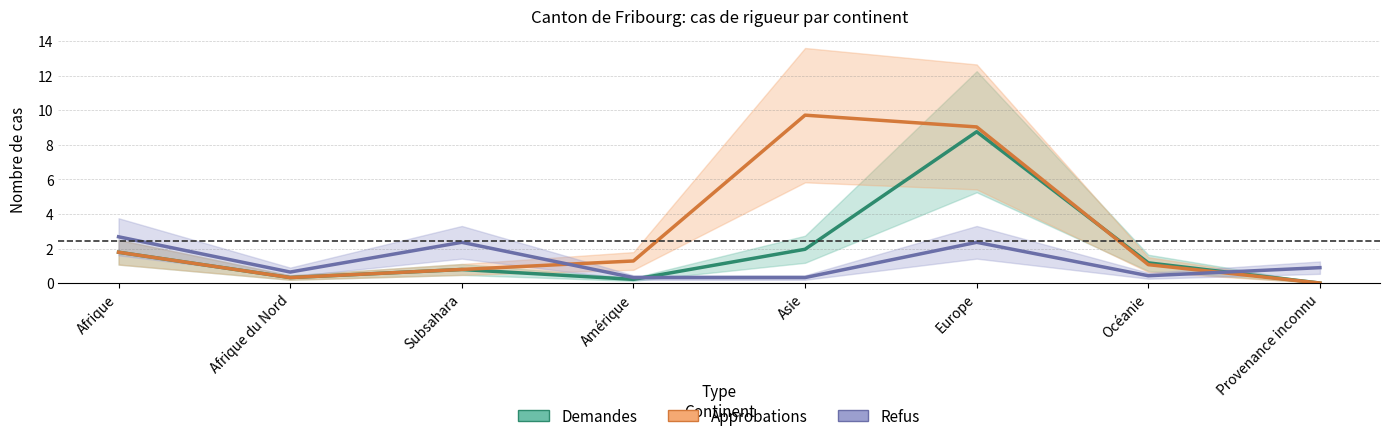

Is the value of Demandes at Provenance inconnu greater than the value of Approbations at Asie?

No